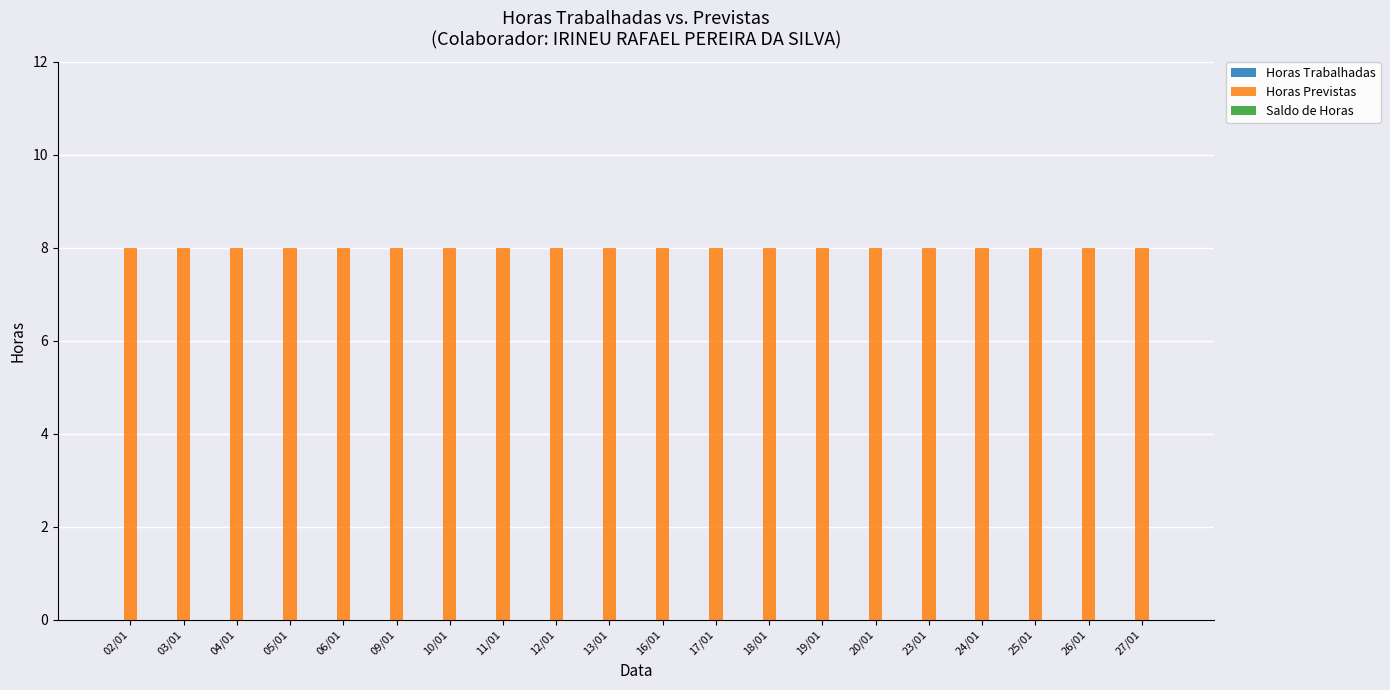

Reading right to left, what are all the values shown in this chart?

Horas Trabalhadas: 0	0	0	0	0	0	0	0	0	0	0	0	0	0	0	0	0	0	0	0
Horas Previstas: 8	8	8	8	8	8	8	8	8	8	8	8	8	8	8	8	8	8	8	8
Saldo de Horas: 0	0	0	0	0	0	0	0	0	0	0	0	0	0	0	0	0	0	0	0